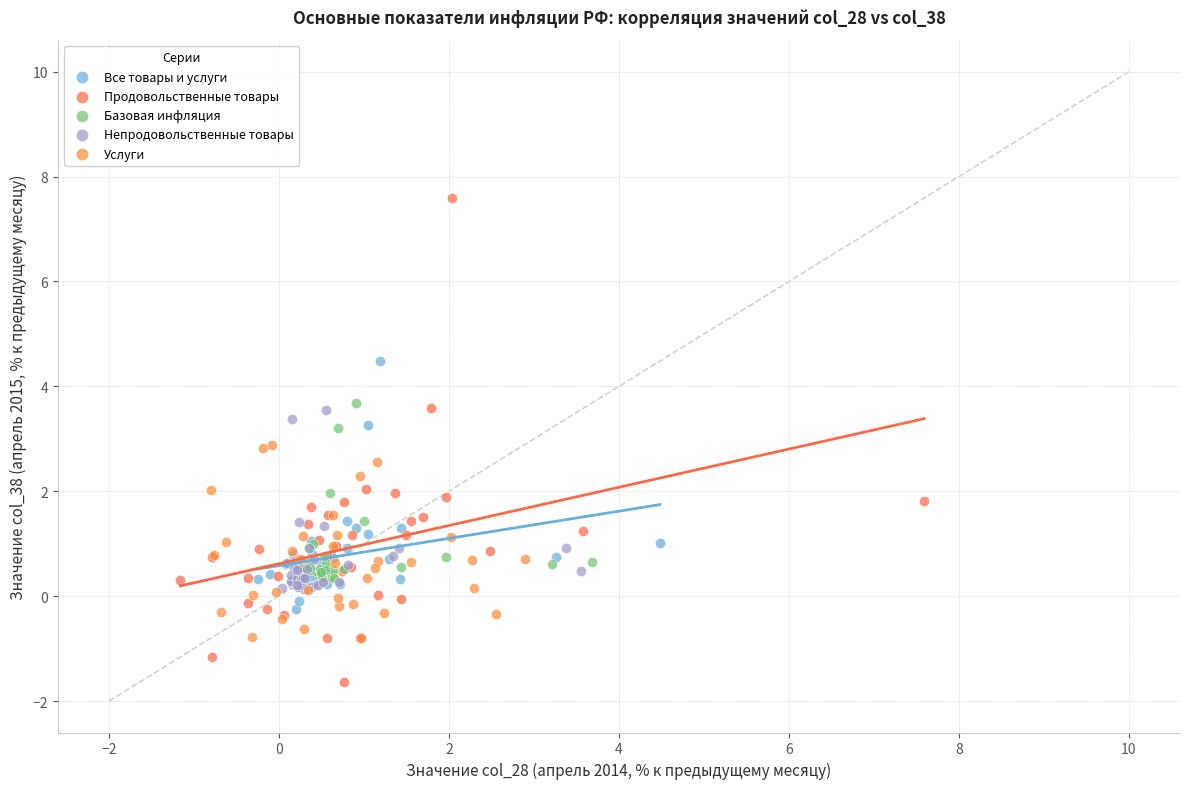

Which series has the largest Y range (max minus min)?

Продовольственные товары